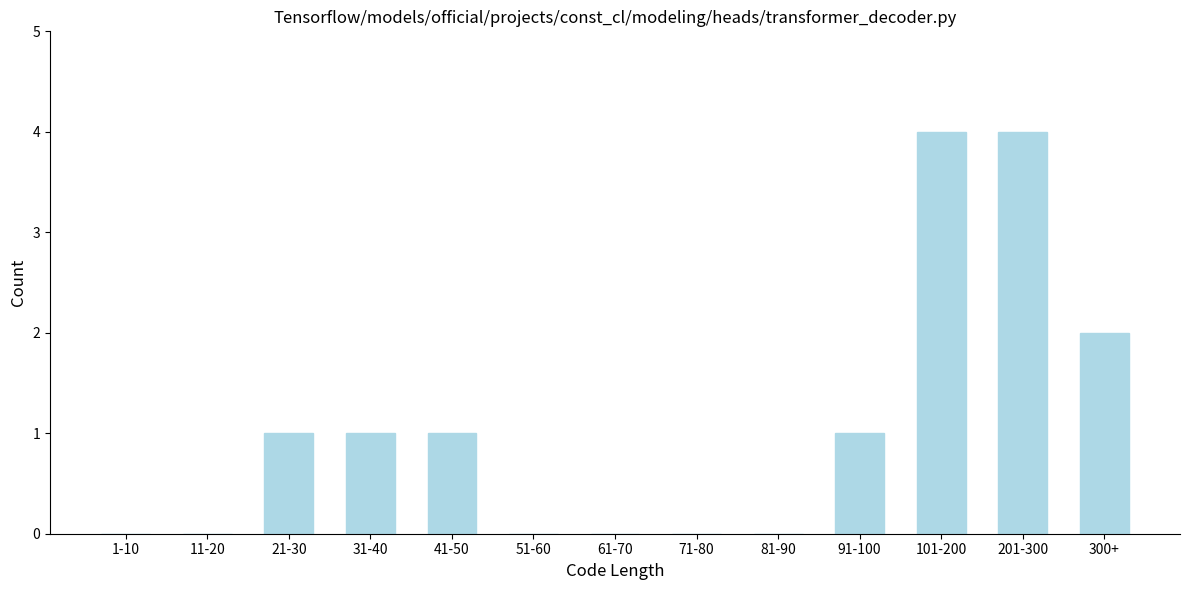

Reading left to right, list all the values displayed in this chart.

1-10=0	11-20=0	21-30=1	31-40=1	41-50=1	51-60=0	61-70=0	71-80=0	81-90=0	91-100=1	101-200=4	201-300=4	300+=2